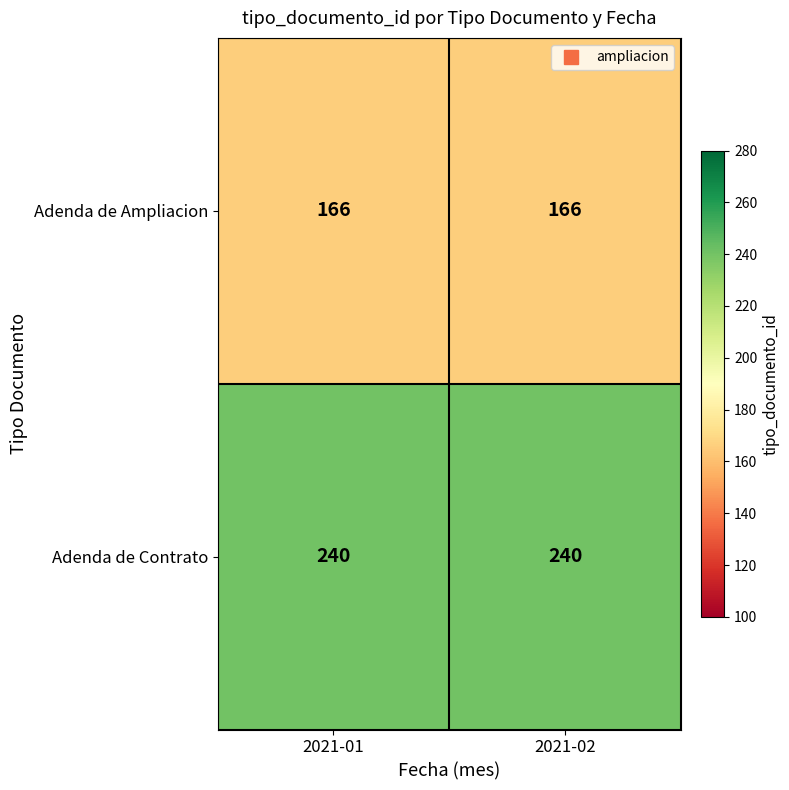

Reading left to right, transcribe all the data shown in this chart.

Adenda de Ampliacion: 166	166
Adenda de Contrato: 240	240